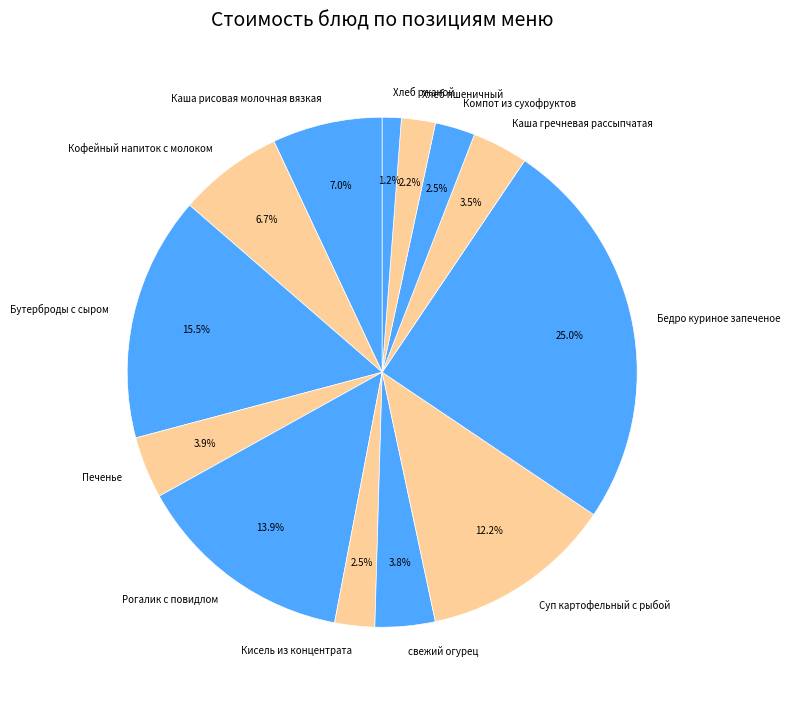

How many slices are in this pie chart?

13